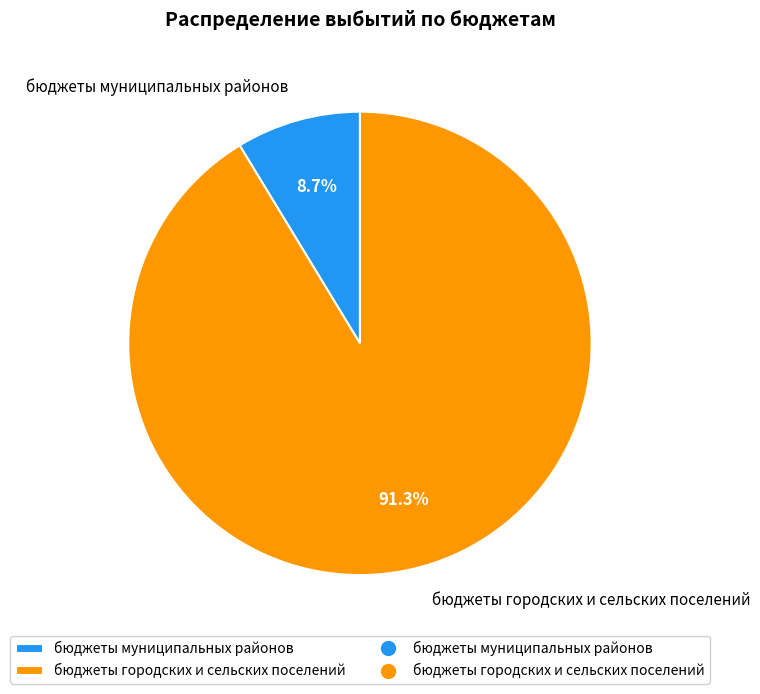

What is the smallest slice in the pie chart?

бюджеты муниципальных районов